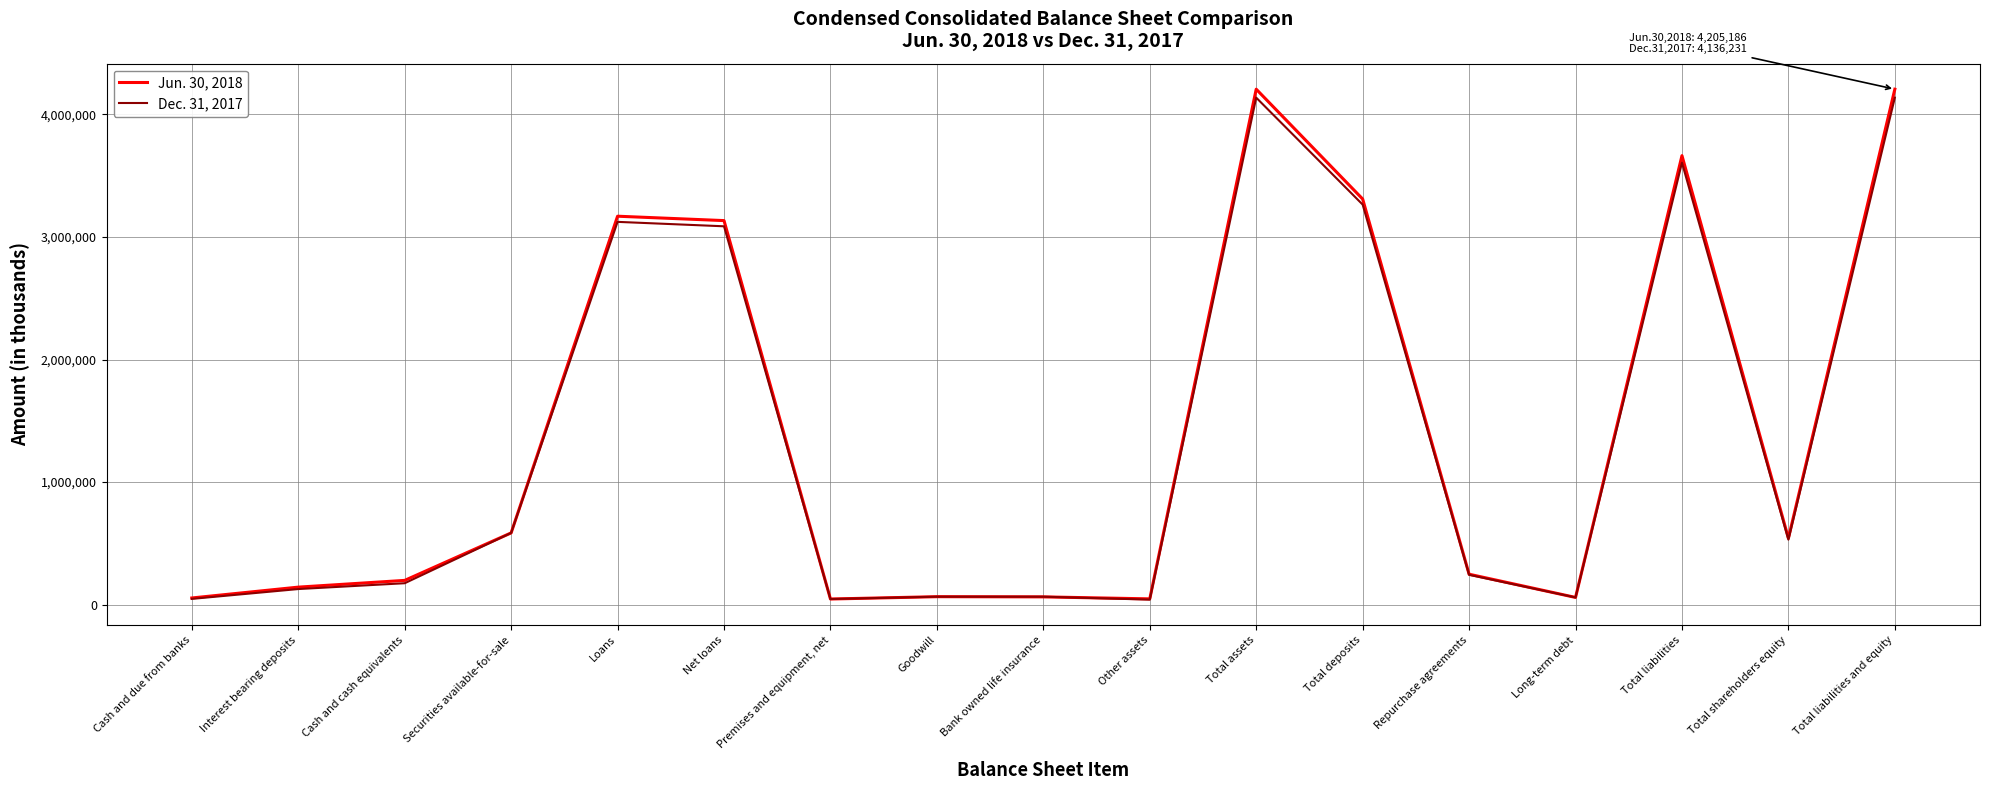

The value of Dec. 31, 2017 at Total deposits is 2129534. True or false?

False